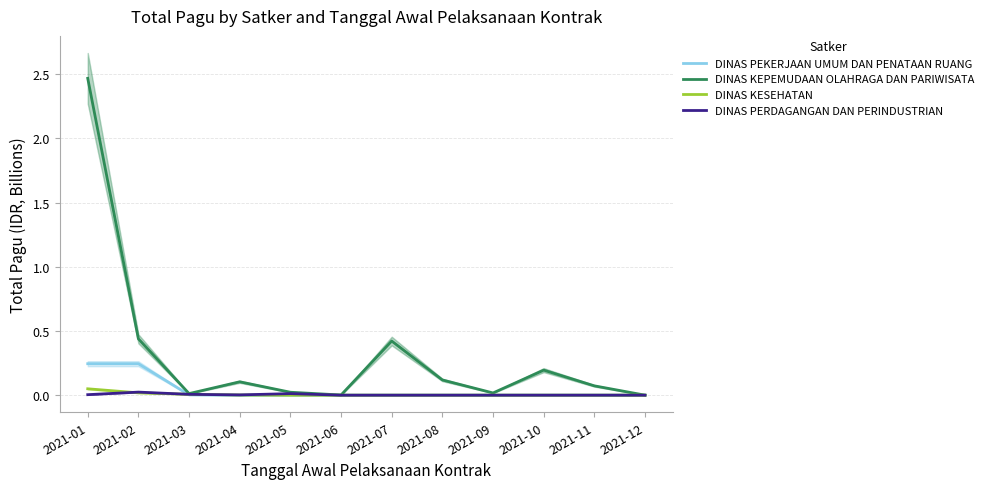

Is it true that DINAS PERDAGANGAN DAN PERINDUSTRIAN equals 0.0 at 2021-09?

True